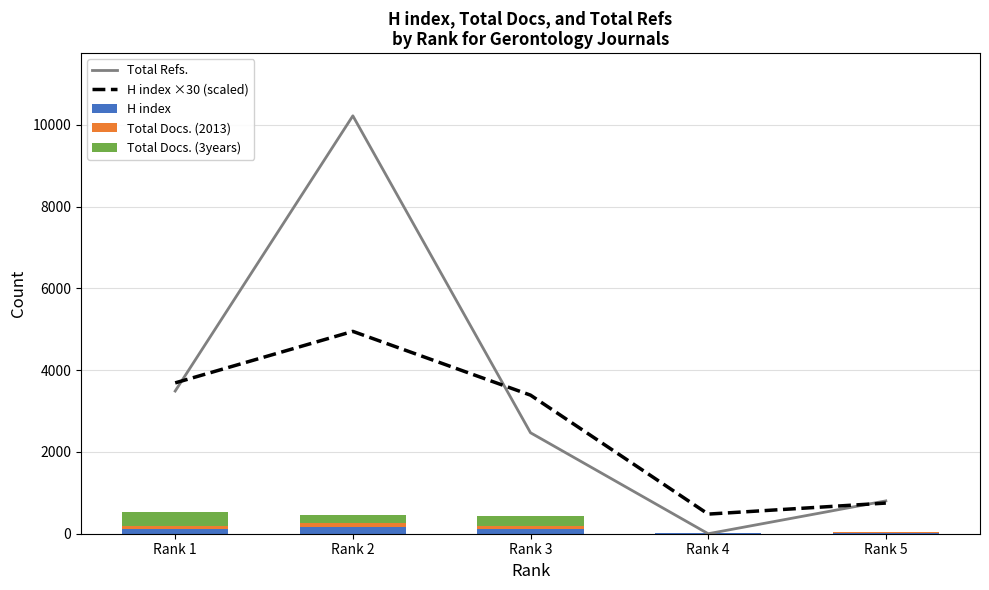

Between Rank 3 and Rank 4, which is larger?

Rank 3